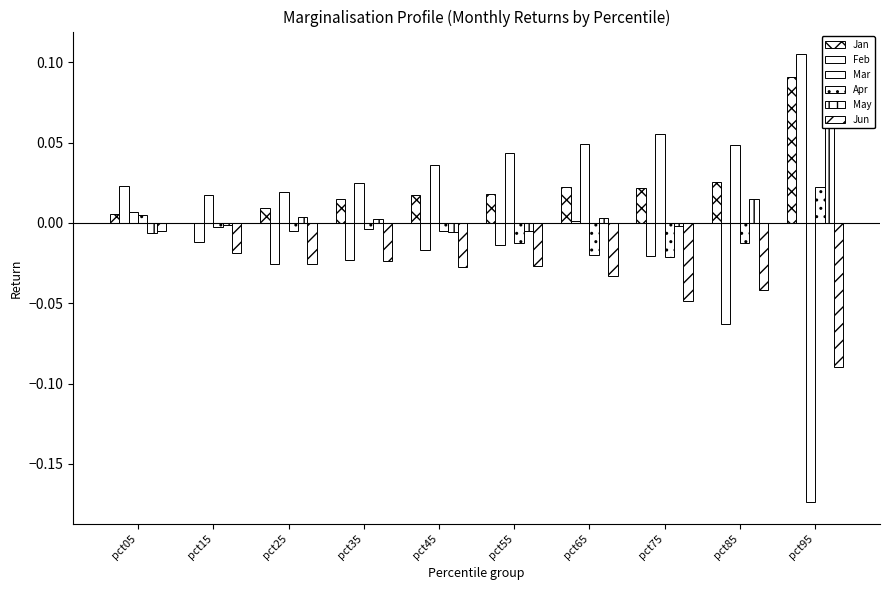

Reading left to right, list all the values displayed in this chart.

Jan: 0.0	-0.0	0.0	0.0	0.0	0.0	0.0	0.0	0.0	0.1
Feb: 0.0	-0.0	-0.0	-0.0	-0.0	-0.0	0.0	-0.0	-0.1	0.1
Mar: 0.0	0.0	0.0	0.0	0.0	0.0	0.0	0.1	0.0	-0.2
Apr: 0.0	-0.0	-0.0	-0.0	-0.0	-0.0	-0.0	-0.0	-0.0	0.0
May: -0.0	-0.0	0.0	0.0	-0.0	-0.0	0.0	-0.0	0.0	0.1
Jun: -0.0	-0.0	-0.0	-0.0	-0.0	-0.0	-0.0	-0.0	-0.0	-0.1